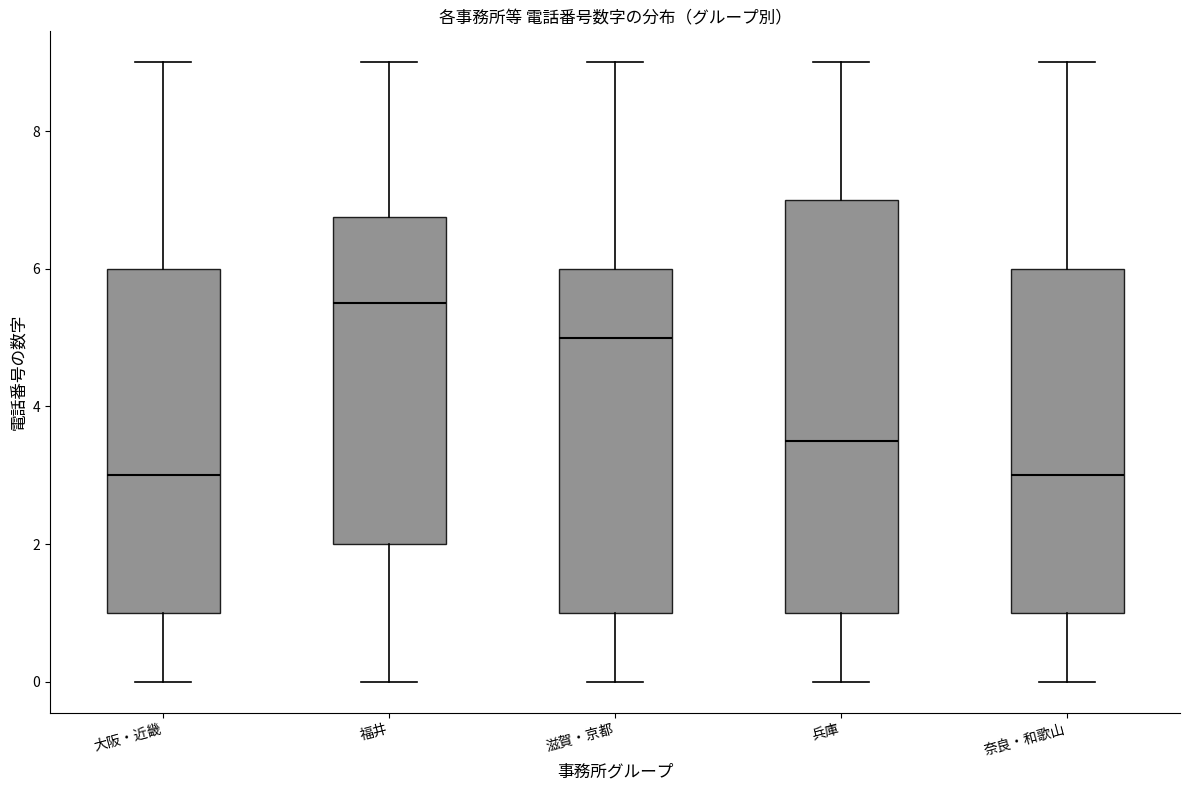

Reading left to right, read every box against the y-axis: the position of its median line, the range the box covers, and the ends of its whiskers. The values are not printed on the chart, so give them approximately, as read against the axis.

大阪・近畿: median 3.0, box 1.0 to 6.0, whiskers 0.0 to 9.0
福井: median 5.6, box 2.0 to 6.8, whiskers 0.0 to 9.0
滋賀・京都: median 5.0, box 1.0 to 6.0, whiskers 0.0 to 9.0
兵庫: median 3.6, box 1.0 to 7.0, whiskers 0.0 to 9.0
奈良・和歌山: median 3.0, box 1.0 to 6.0, whiskers 0.0 to 9.0